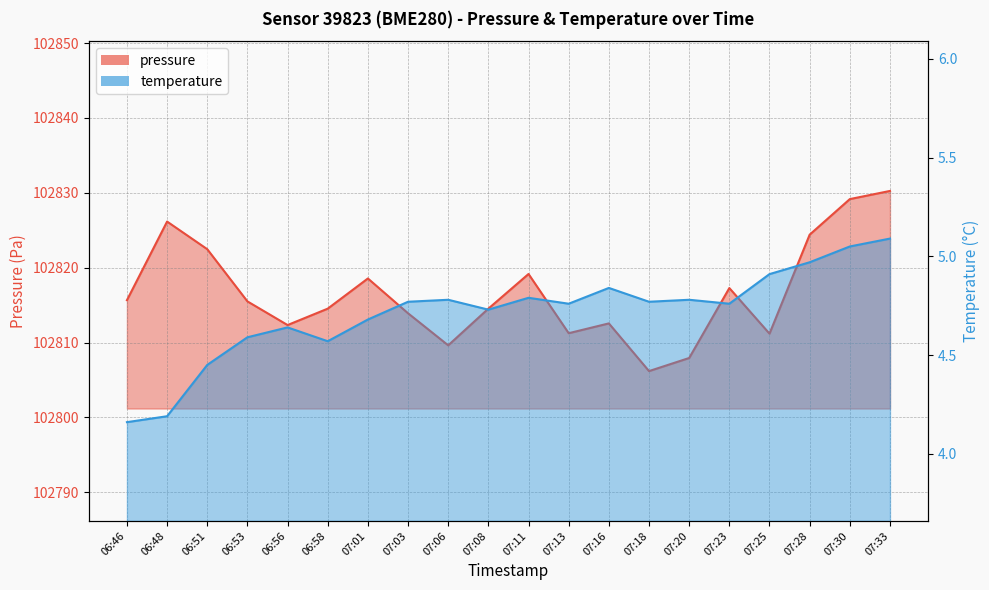

True or false: temperature and pressure intersect in this chart.

False